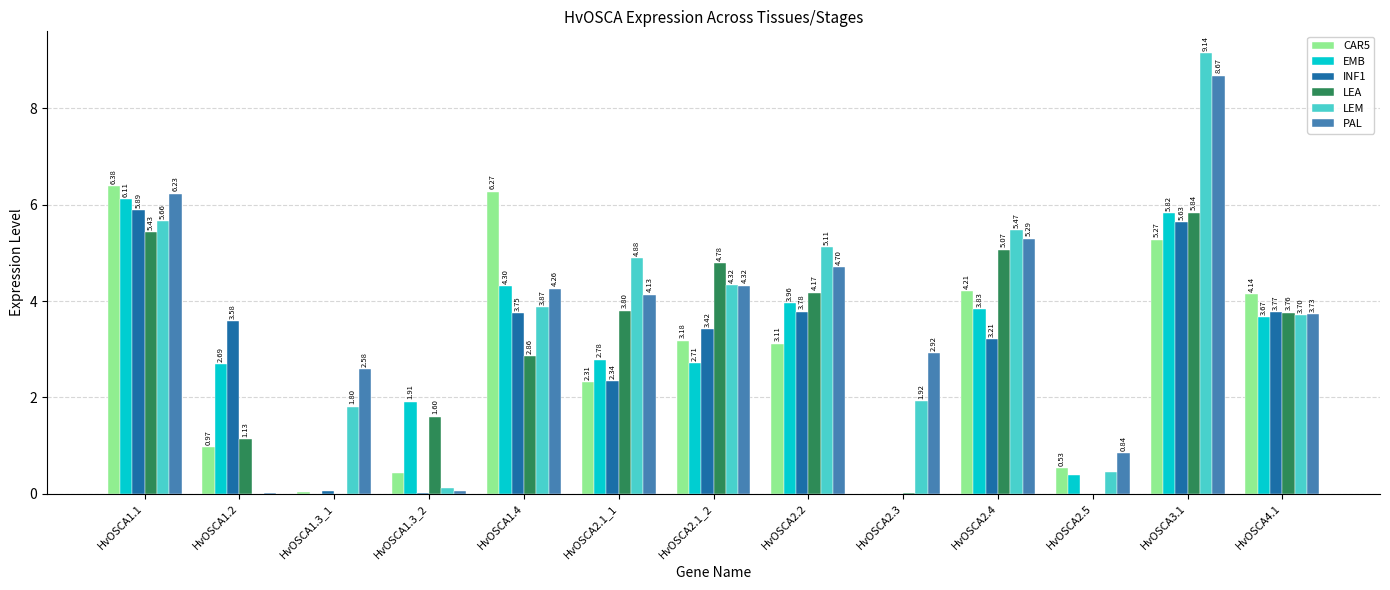

Which series has the largest total across all categories?

PAL